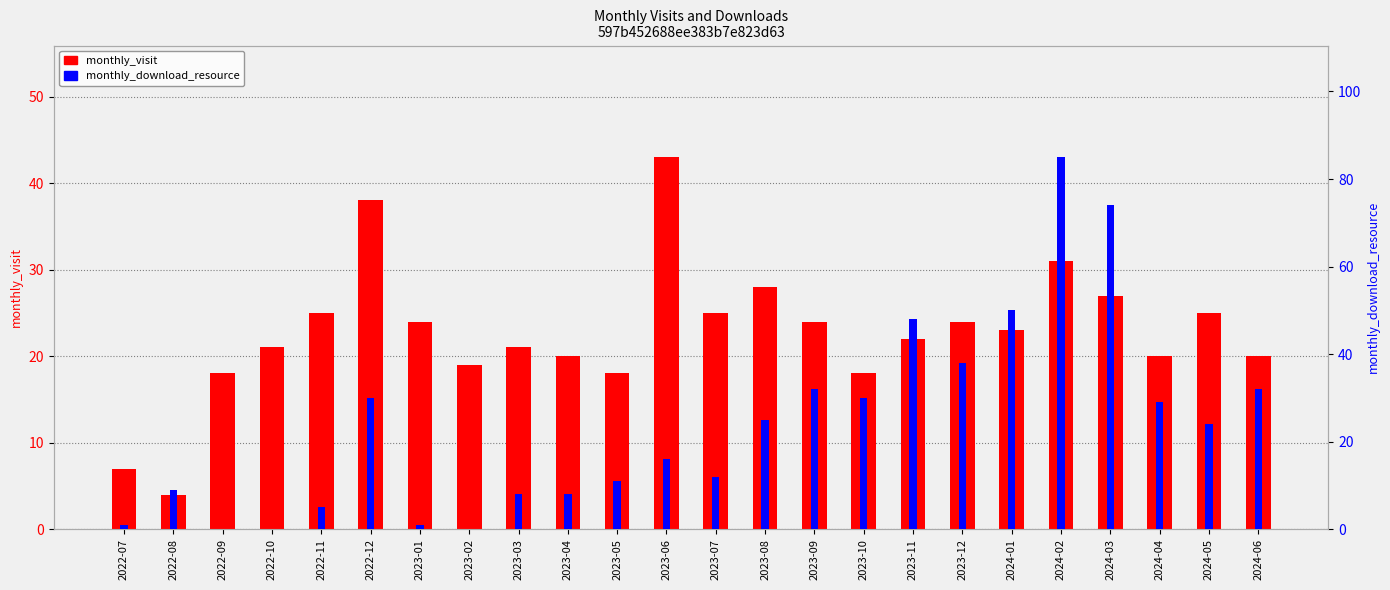

What position from the left is 2022-10?

4